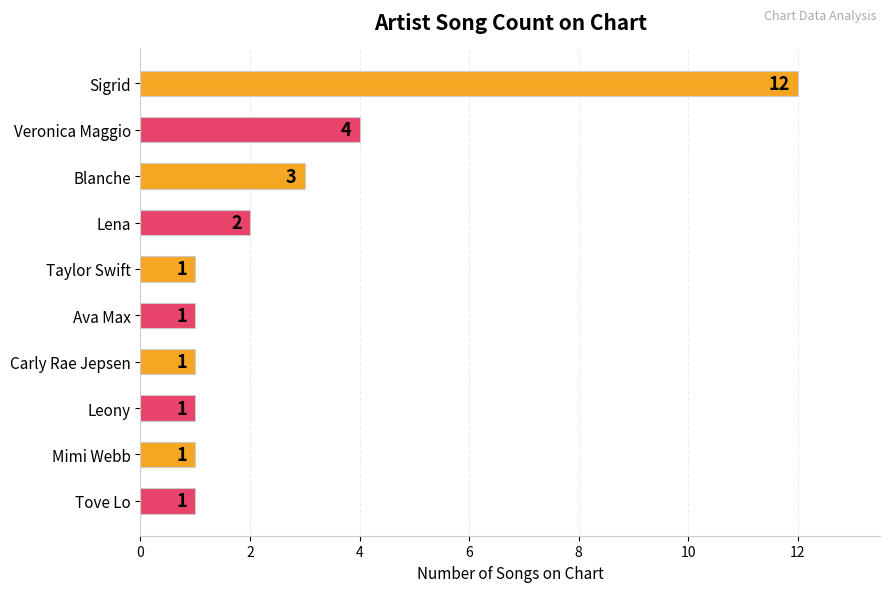

What is the maximum value shown in the chart?

12